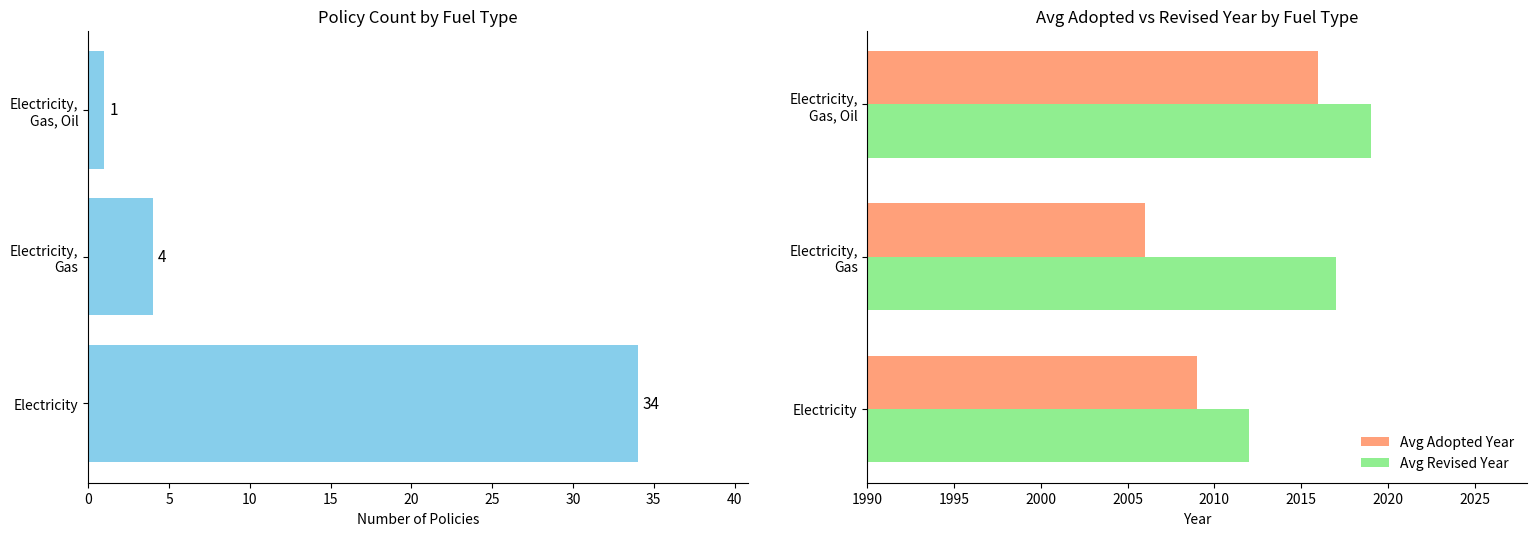

How many data points in Policy Count are less than 4?

1